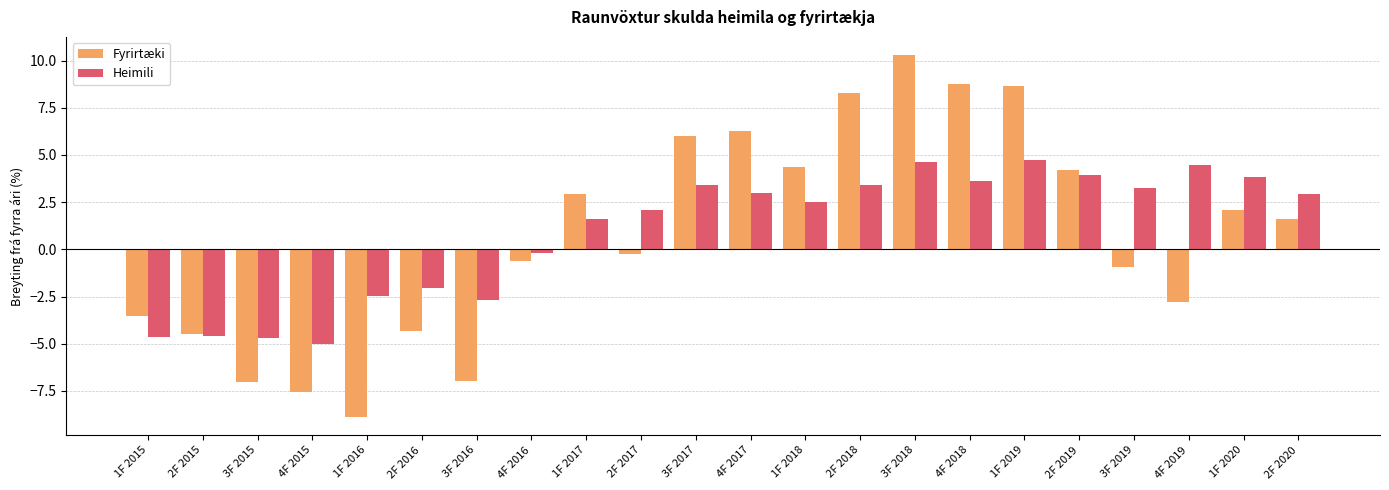

Which category has the highest value across all series?

3F 2018